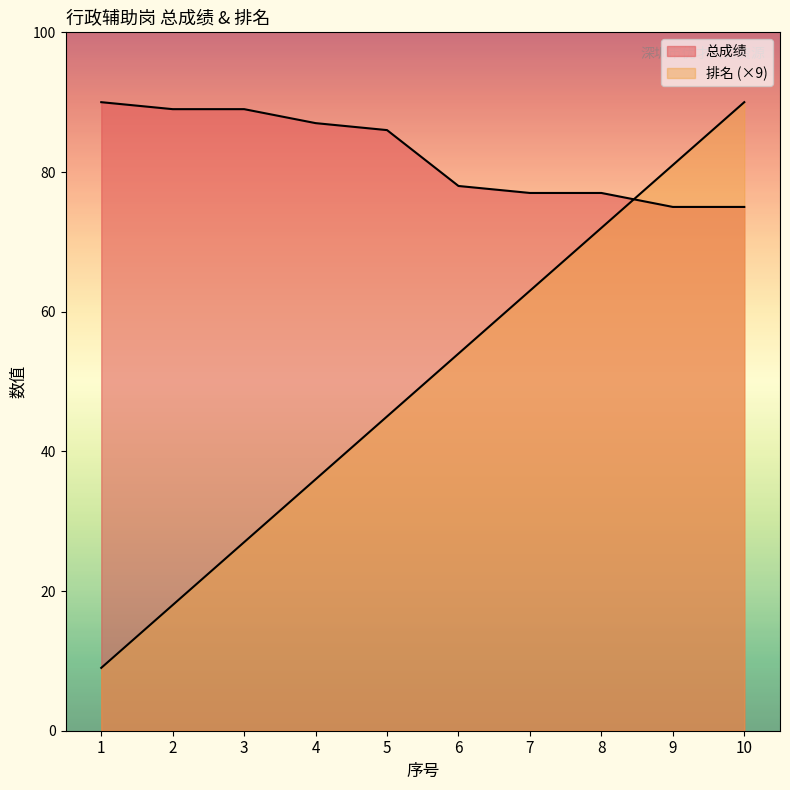

Is the value of 排名 at 7 greater than the value of 总成绩 at 4?

No